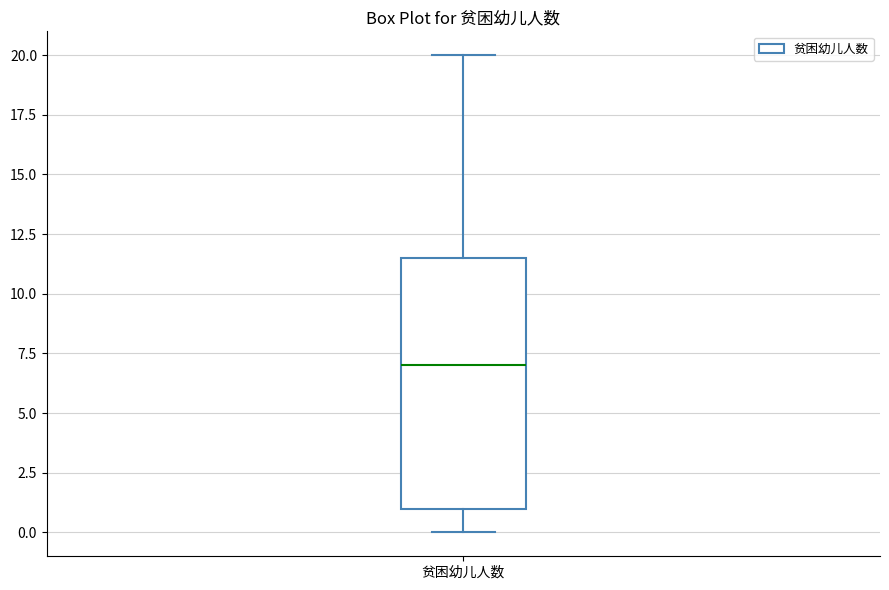

Where does the upper whisker of the box for 贫困幼儿人数 end on the y-axis? The values are not printed on the chart, so give them approximately, as read against the axis.

20.0